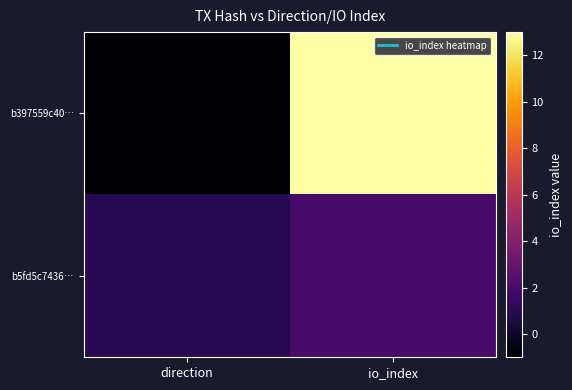

What is the total value across all series at io_index?

15